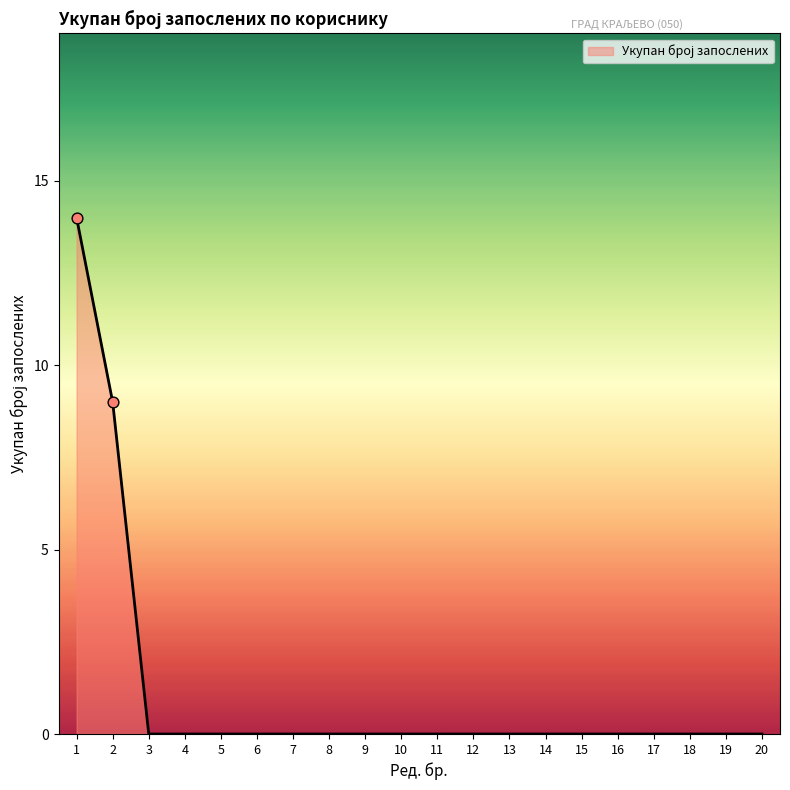

The value at 5 is 9. True or false?

False